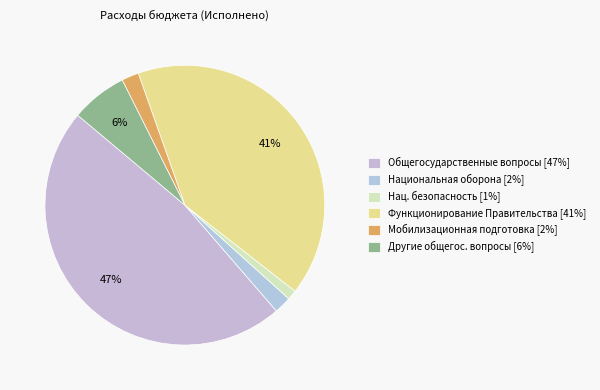

Count the number of slices in the pie.

6